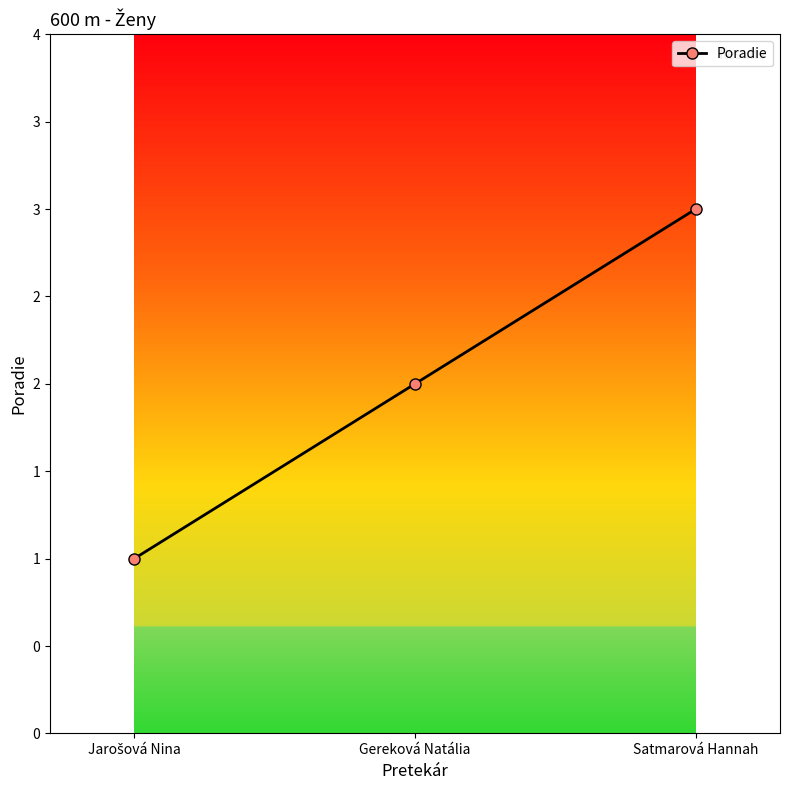

Where is the data nearest to the value 2?

Gereková Natália